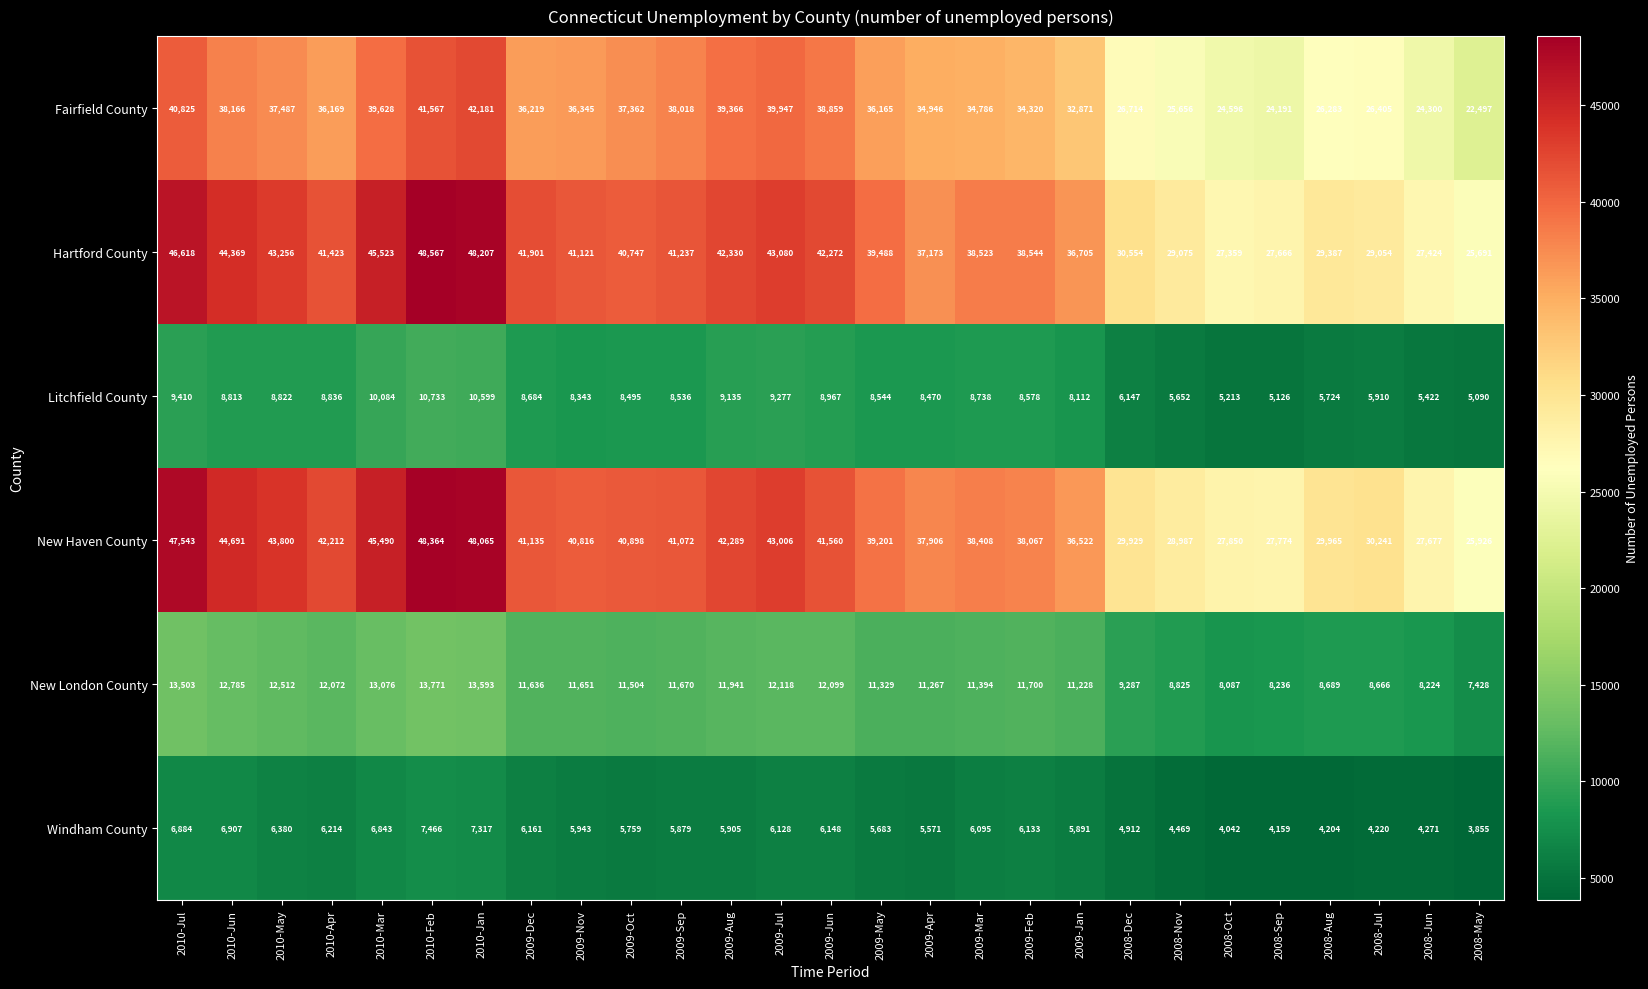

The value of Hartford County at 2008-Jul is 45267. True or false?

False